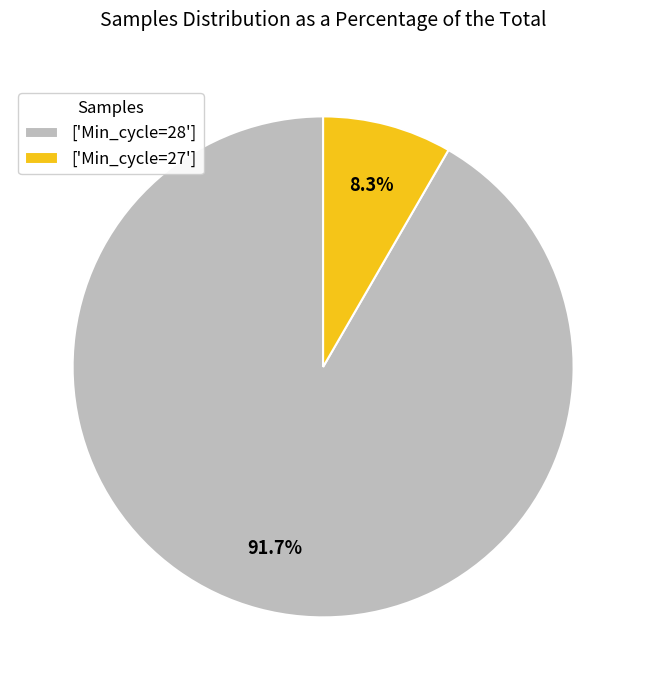

Does any single category account for the majority?

Yes